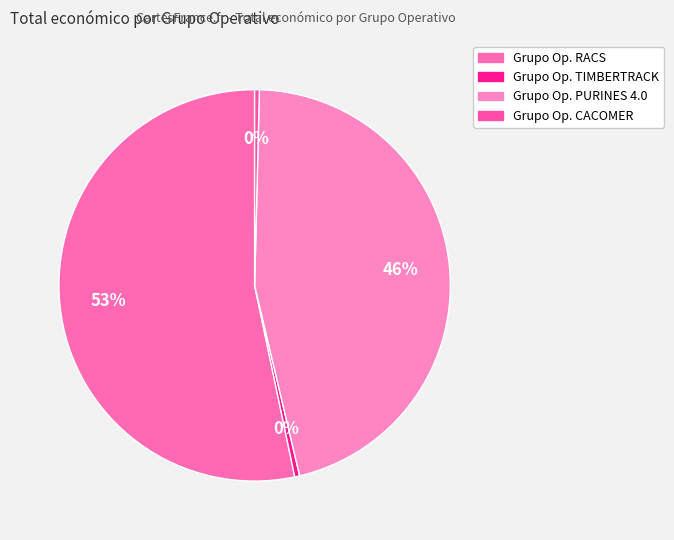

Rank the categories by value from lowest to highest.

Grupo Operativo CACOMER, Grupo Operativo TIMBERTRACK, Grupo Operativo PURINES 4.0, Grupo Operativo RACS